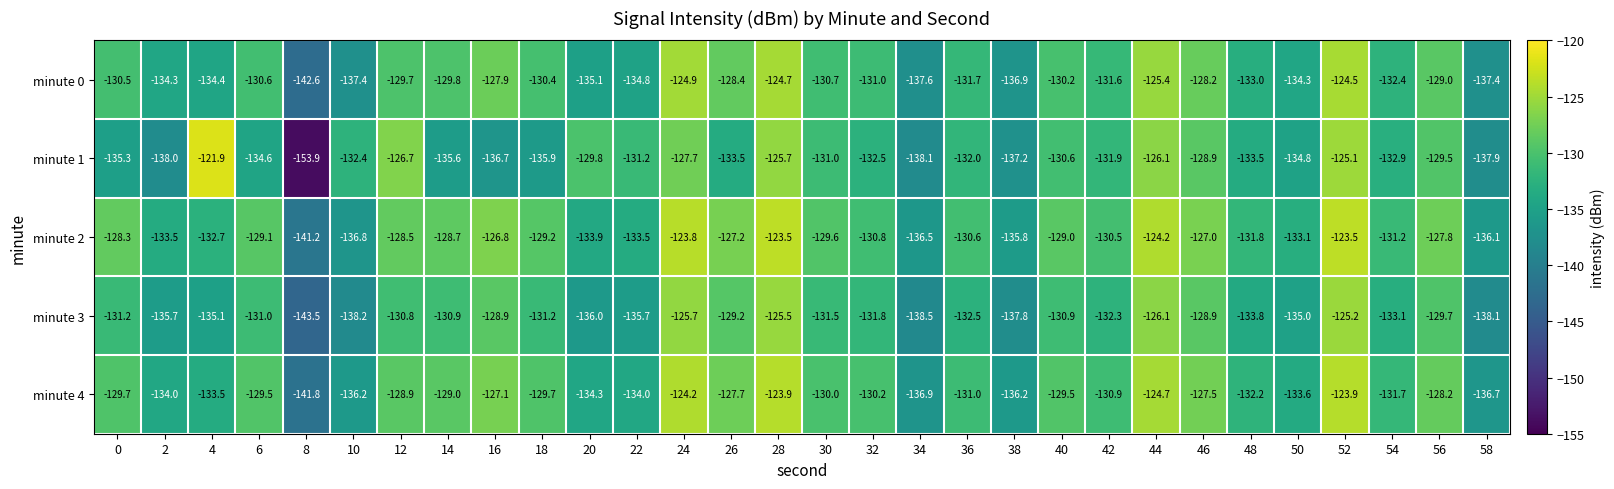

At which category does the chart reach its minimum across all series?

8